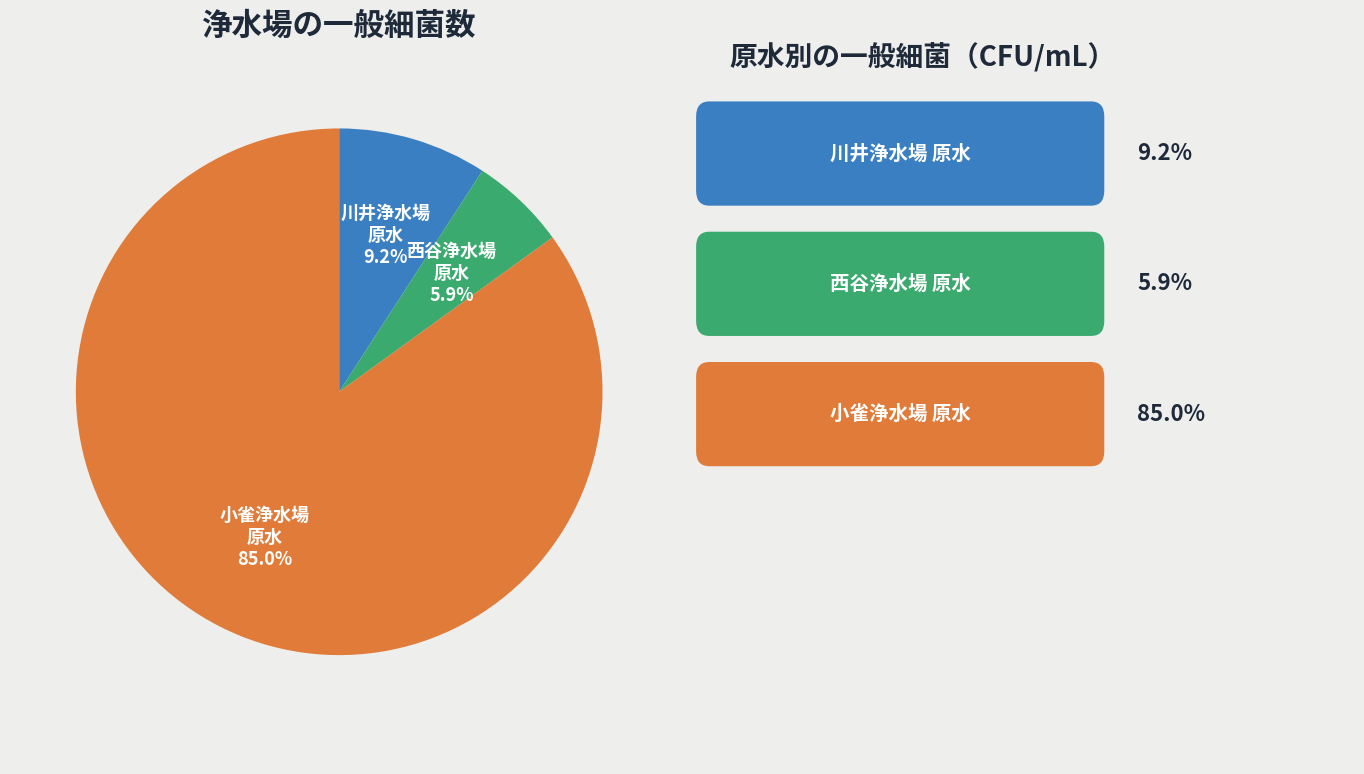

Which has a higher value, 小雀浄水場 原水 or 西谷浄水場 原水?

小雀浄水場 原水